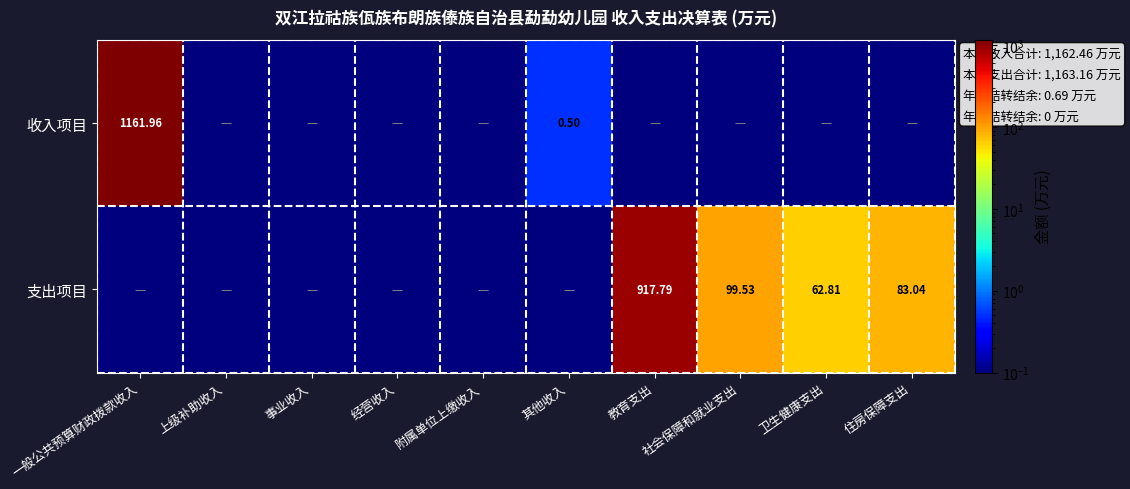

What is the difference between the second highest and second lowest values in the 收入项目 series?

0.5